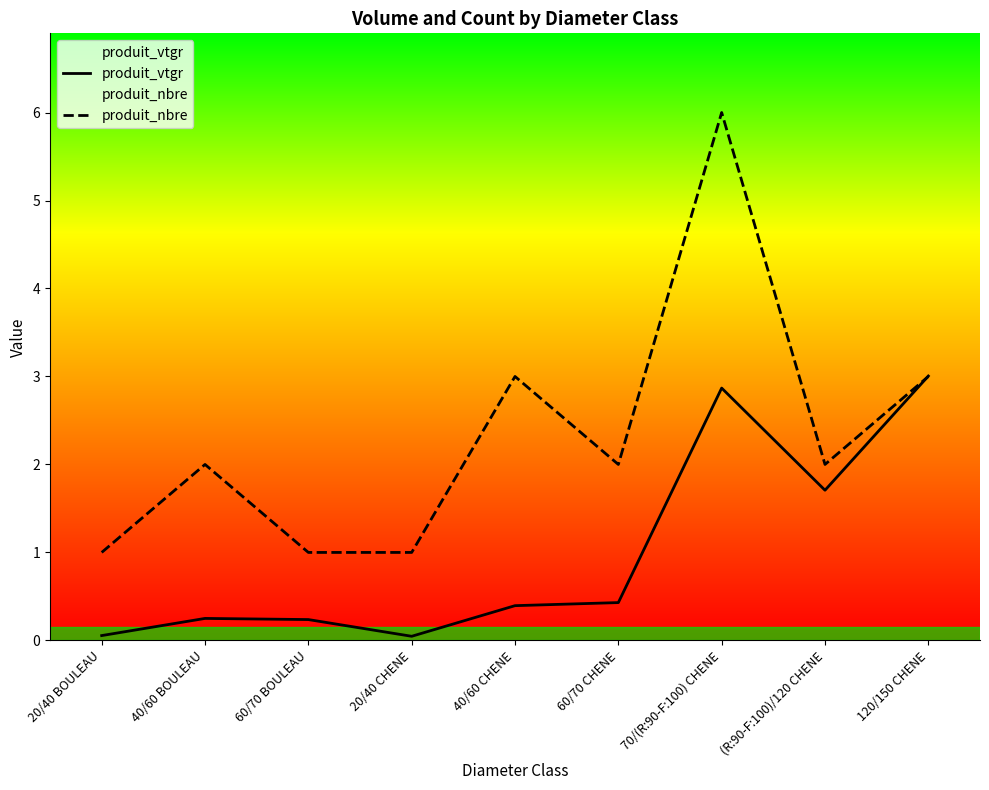

At which label does produit_vtgr reach its peak?

120/150 CHENE